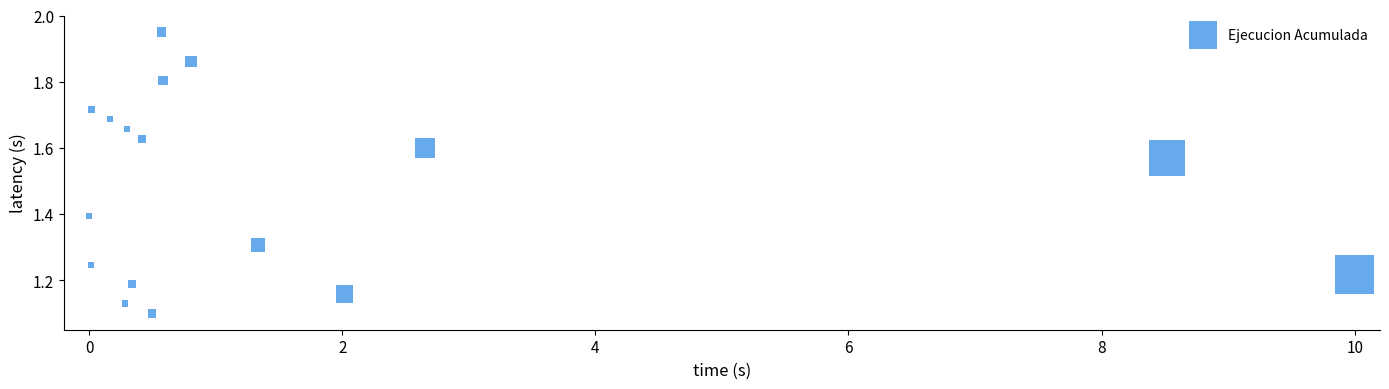

What is the range of X values (max minus min)?

10.0